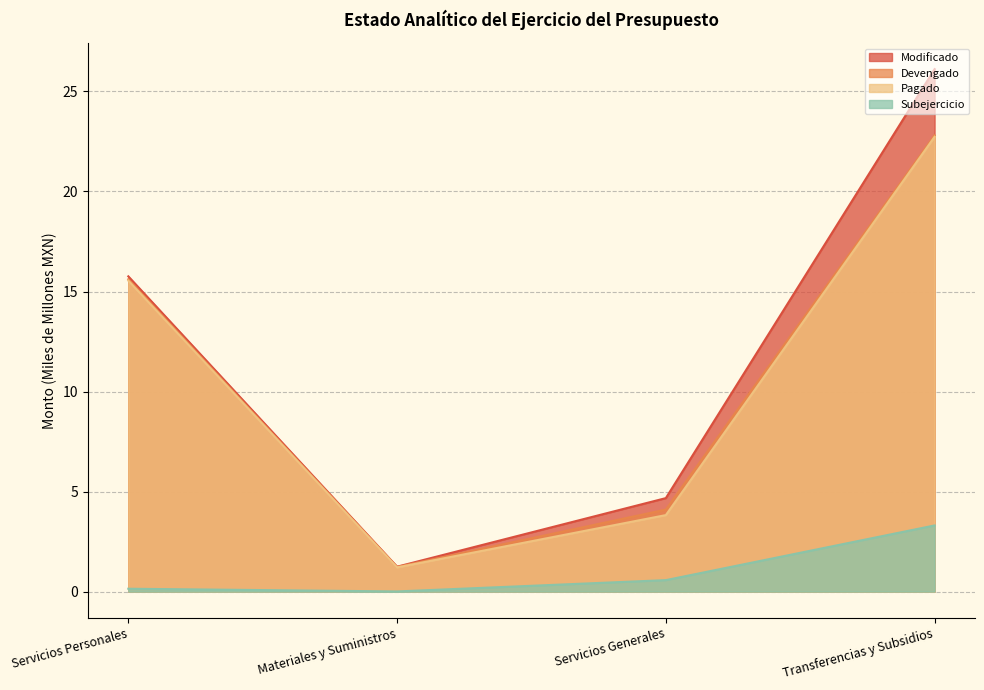

Which label corresponds to the largest value in the chart?

Transferencias y Subsidios